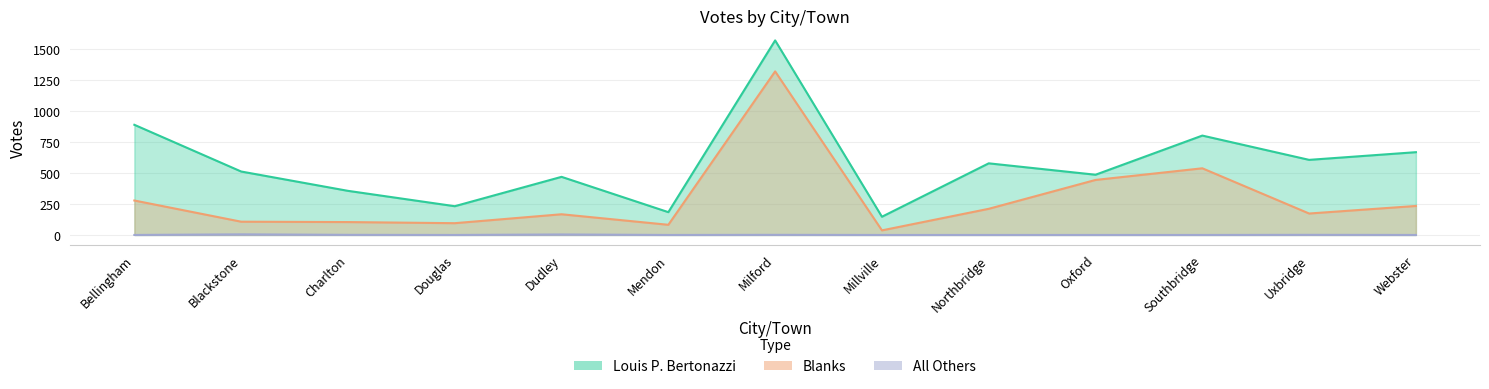

How many positive values does the All Others series have?

5